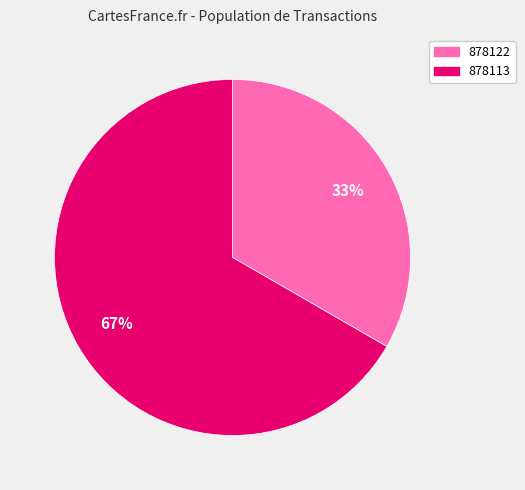

Which slice is the largest?

878113